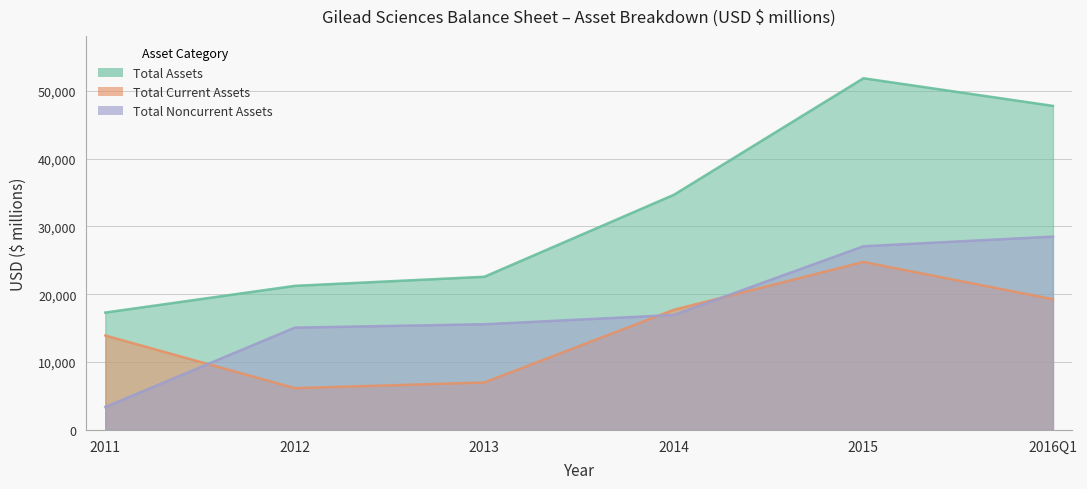

How many lines are shown in the chart?

3